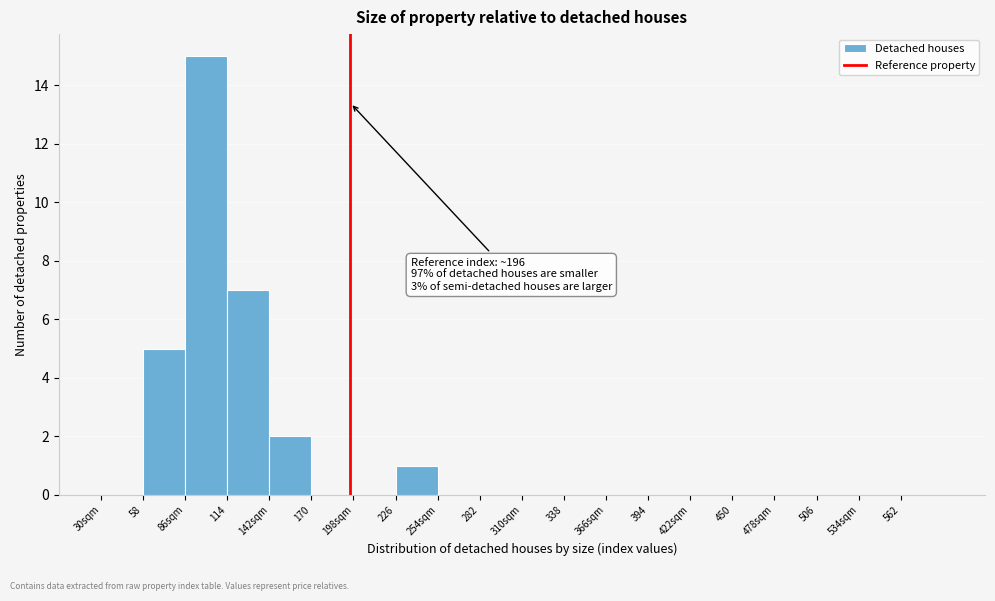

Reading left to right, list all the values displayed in this chart.

30sqm=0	58=5	86sqm=15	114=7	142sqm=2	170=0	198sqm=0	226=1	254sqm=0	282=0	310sqm=0	338=0	366sqm=0	394=0	422sqm=0	450=0	478sqm=0	506=0	534sqm=0	562=0